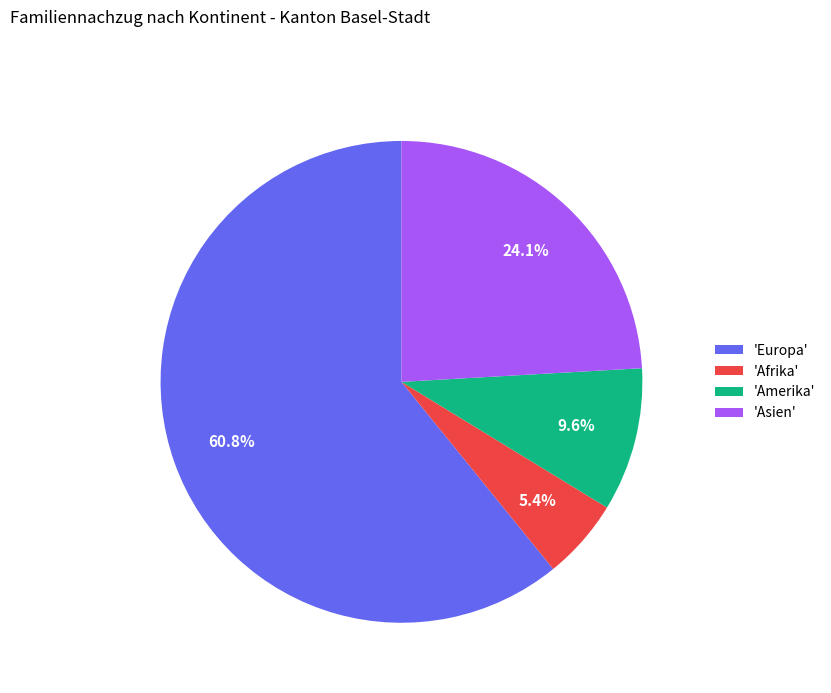

Is there any slice that represents more than half of the pie?

Yes